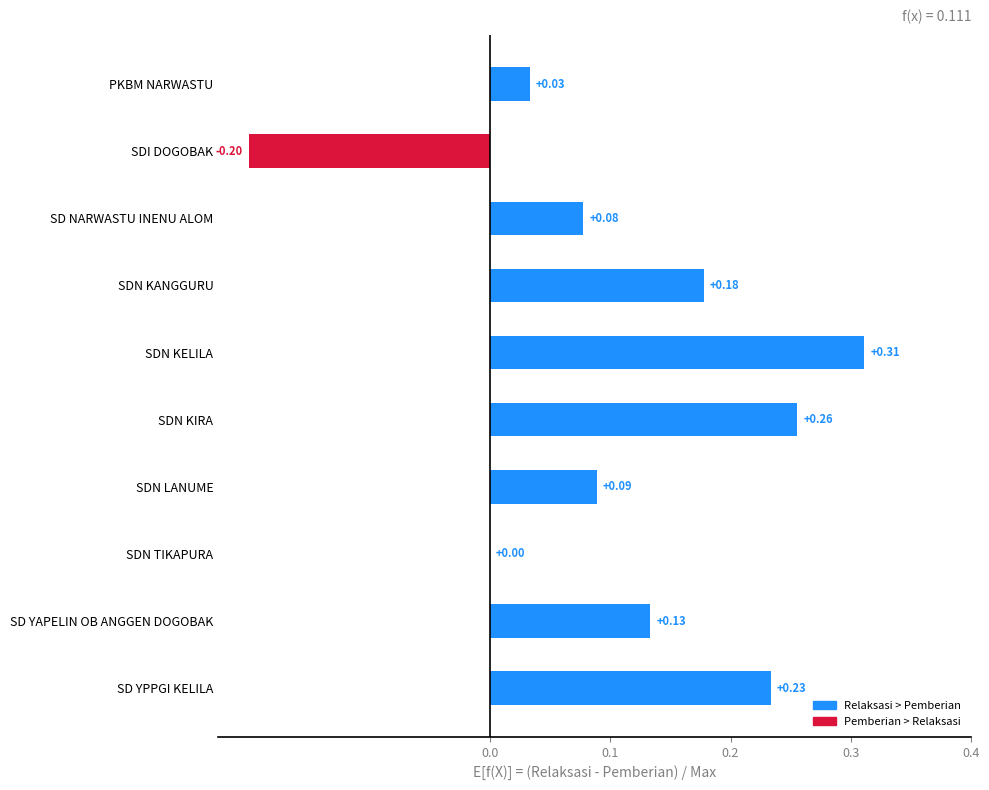

Which category has the highest value across all series?

SDN KELILA